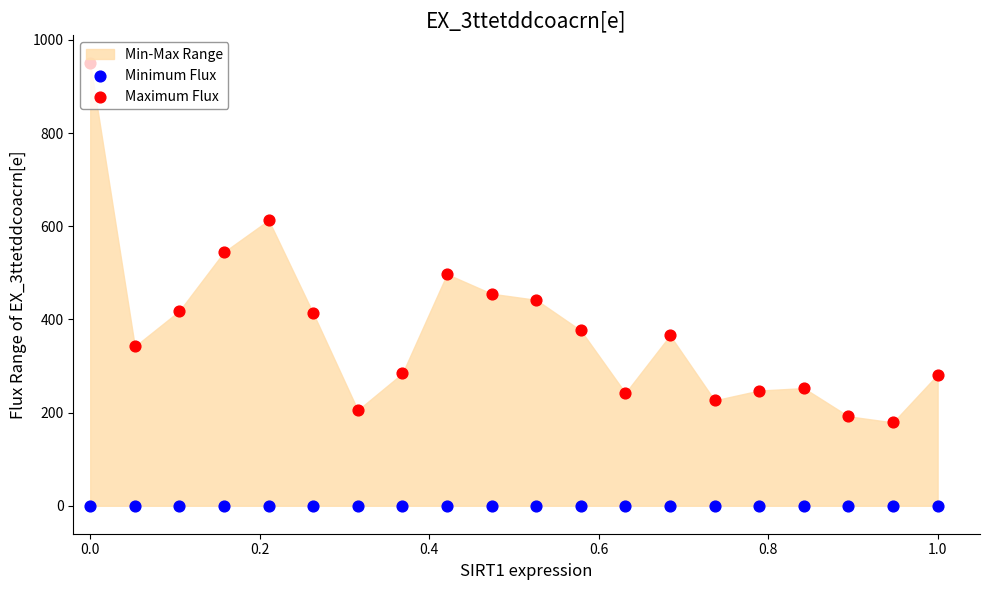

Which series reaches the minimum Y coordinate?

Minimum Flux